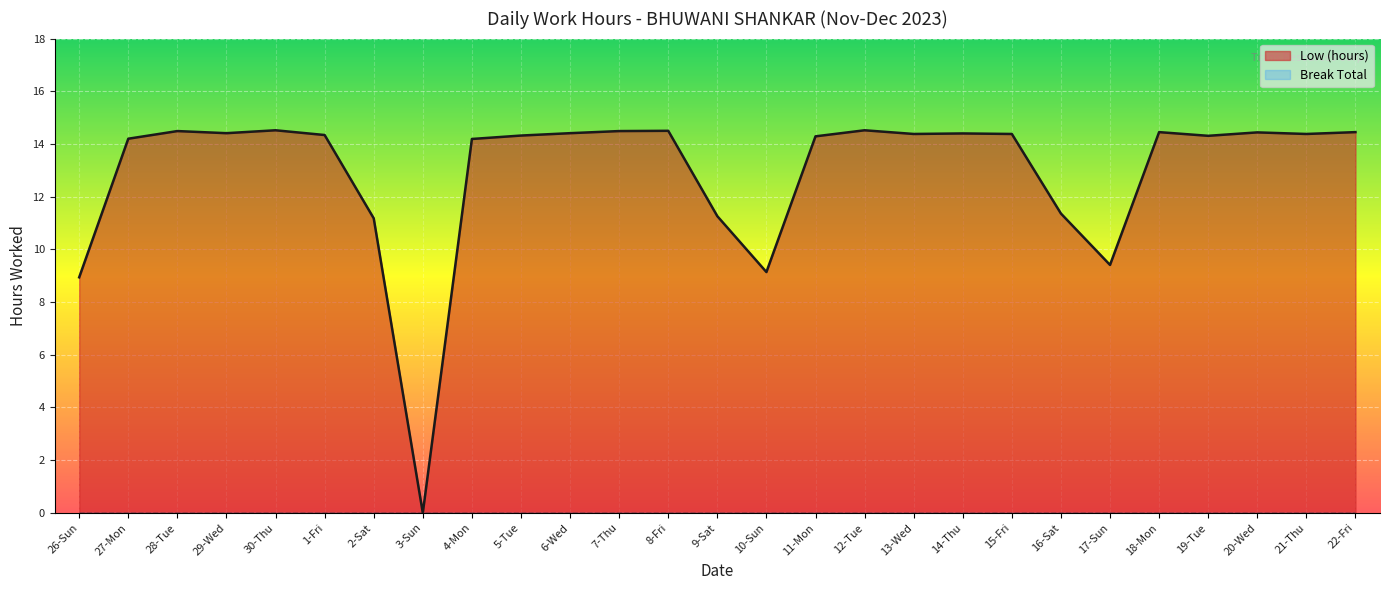

How many lines are shown in the chart?

2